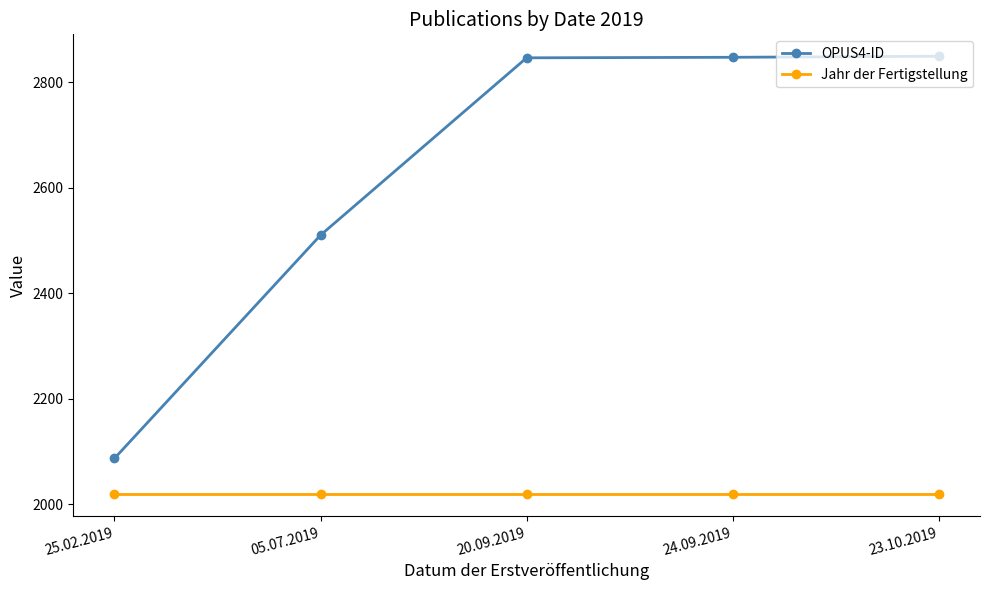

True or false: OPUS4-ID and Jahr der Fertigstellung intersect in this chart.

False